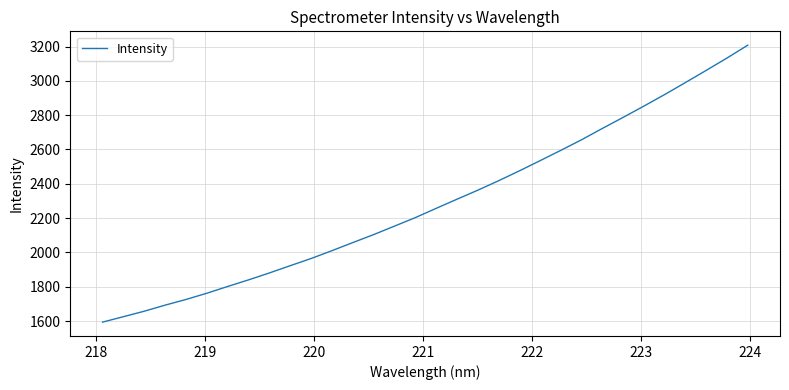

What is the minimum value shown in the chart?

1593.5